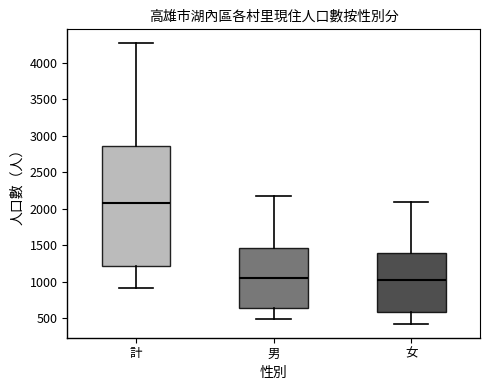

Where does the median line of the box for 計 sit on the y-axis? The values are not printed on the chart, so give them approximately, as read against the axis.

2050